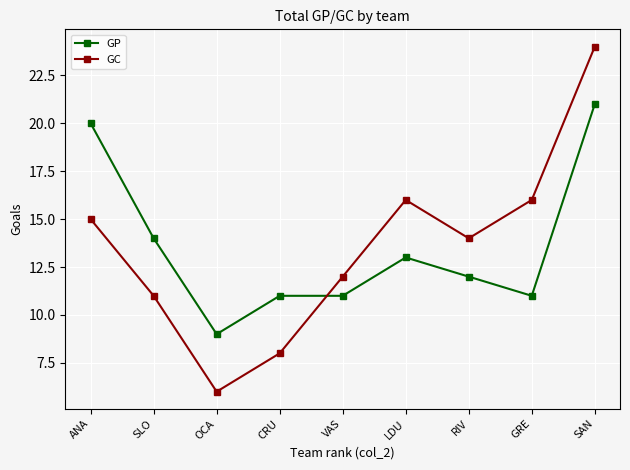

What is the spread (max minus min) of values at SLO?

3